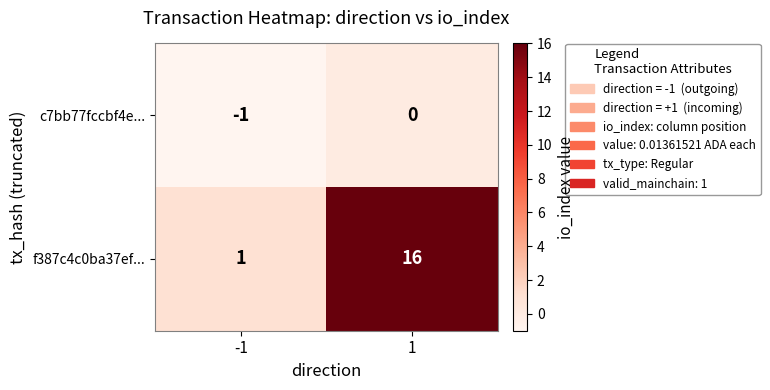

At how many categories does at least one series exceed 5?

1